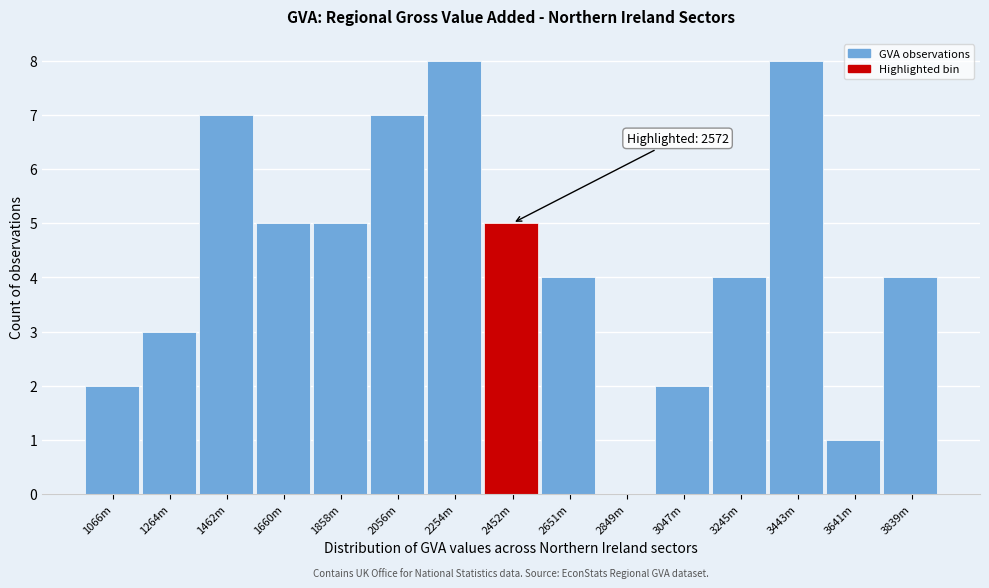

Reading right to left, list all the values displayed in this chart.

3839m=4	3641m=1	3443m=8	3245m=4	3047m=2	2849m=0	2651m=4	2452m=5	2254m=8	2056m=7	1858m=5	1660m=5	1462m=7	1264m=3	1066m=2